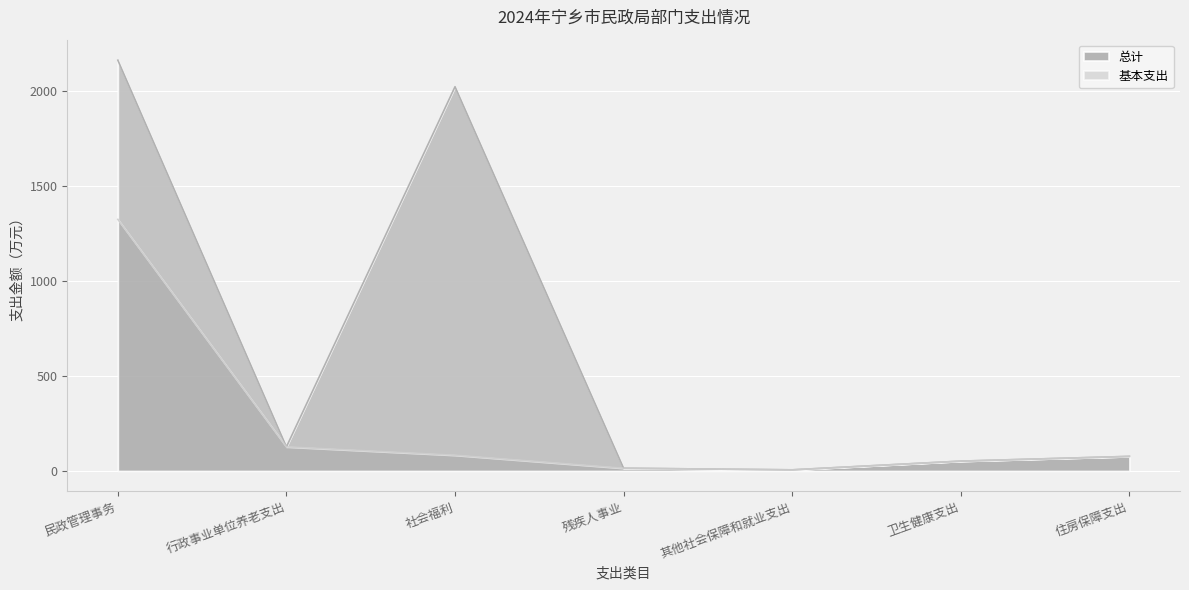

Which category has the highest value in the 基本支出 series?

民政管理事务